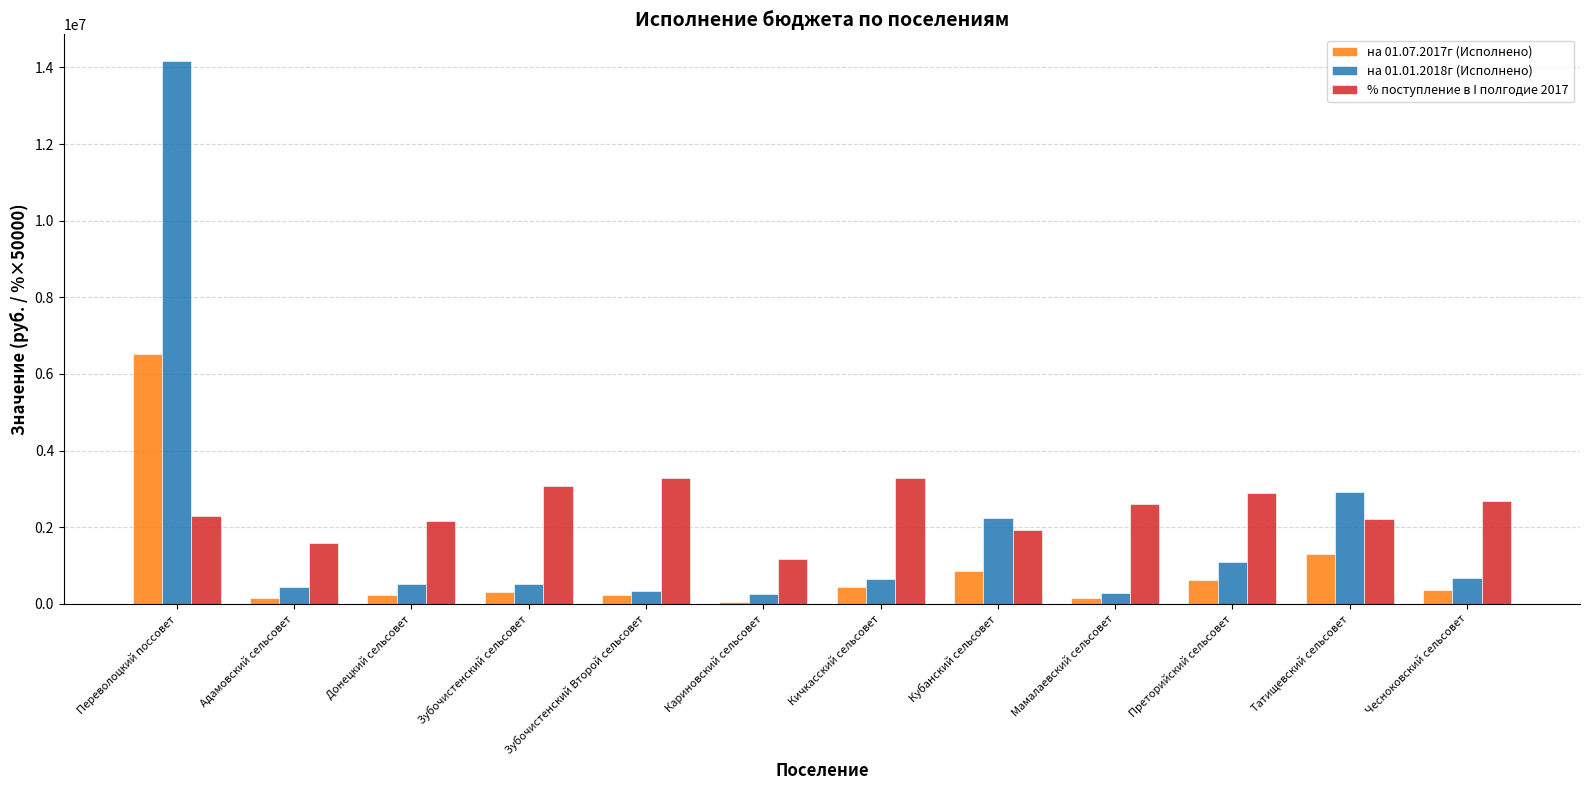

What is the total value across all series at Чесноковский сельсовет?

3716936.1